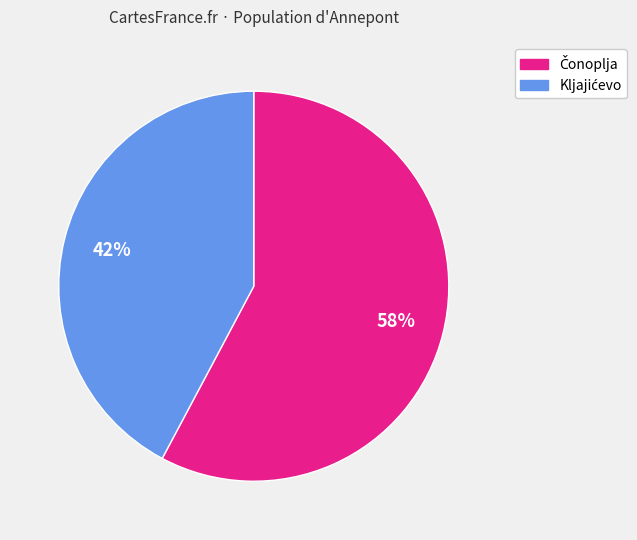

To the nearest percent, what is the difference between the largest and smallest slice percentages?

16%